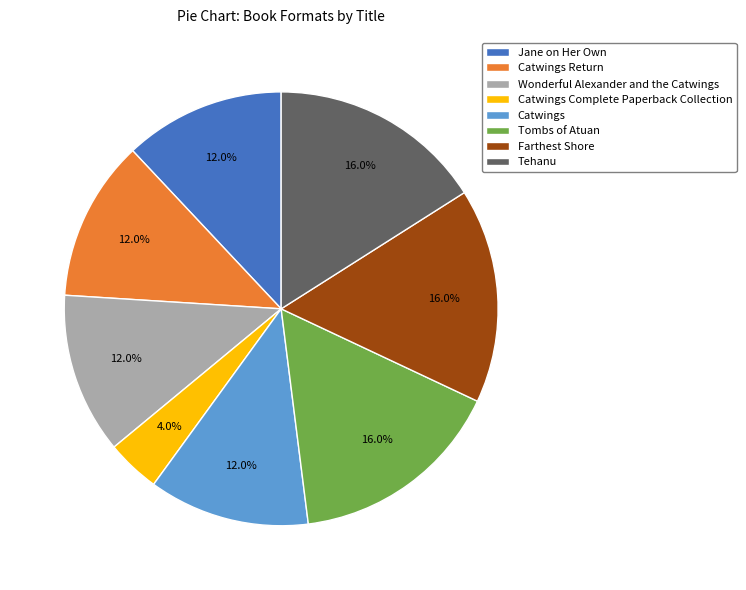

What portion of the pie excludes Tombs of Atuan?

84.0%